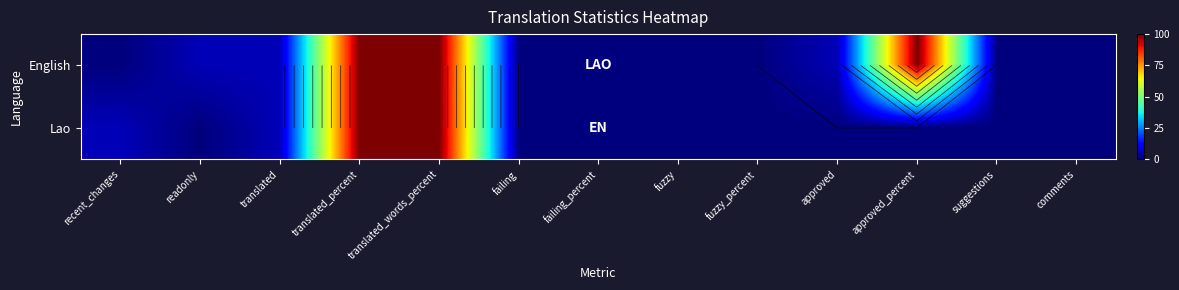

List the series in order of their peak value, highest first.

English, Lao